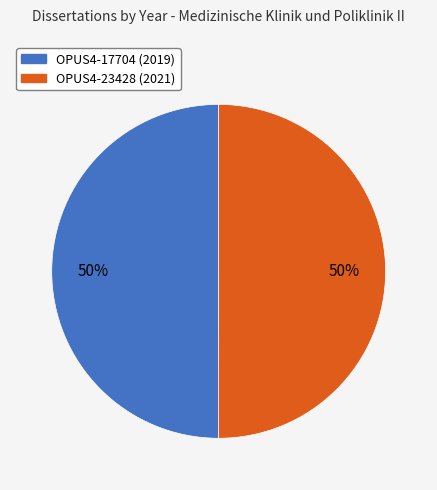

The OPUS4-17704 (2019) slice represents 50% of the pie. True or false?

True